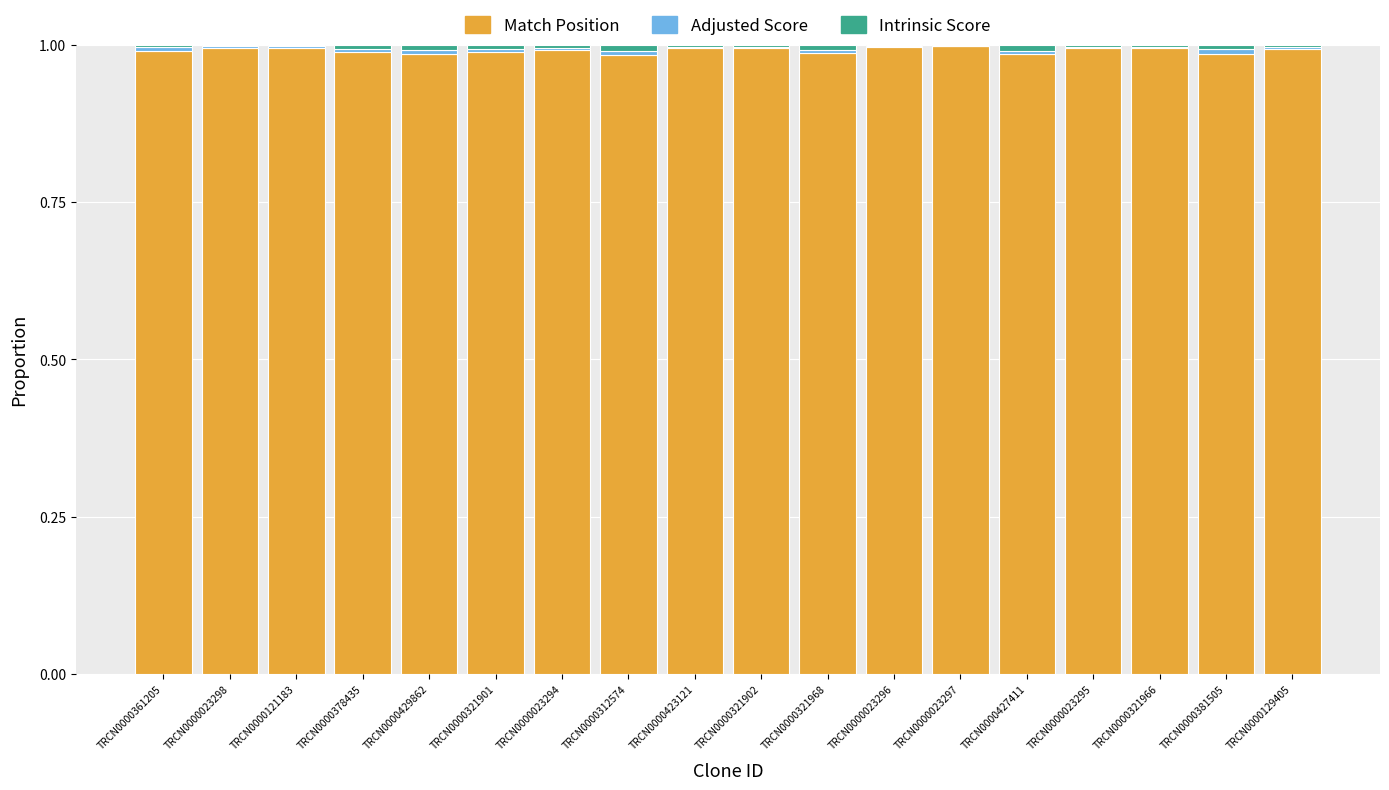

True or false: Match Position has a value of 1.0 at TRCN0000381505.

True